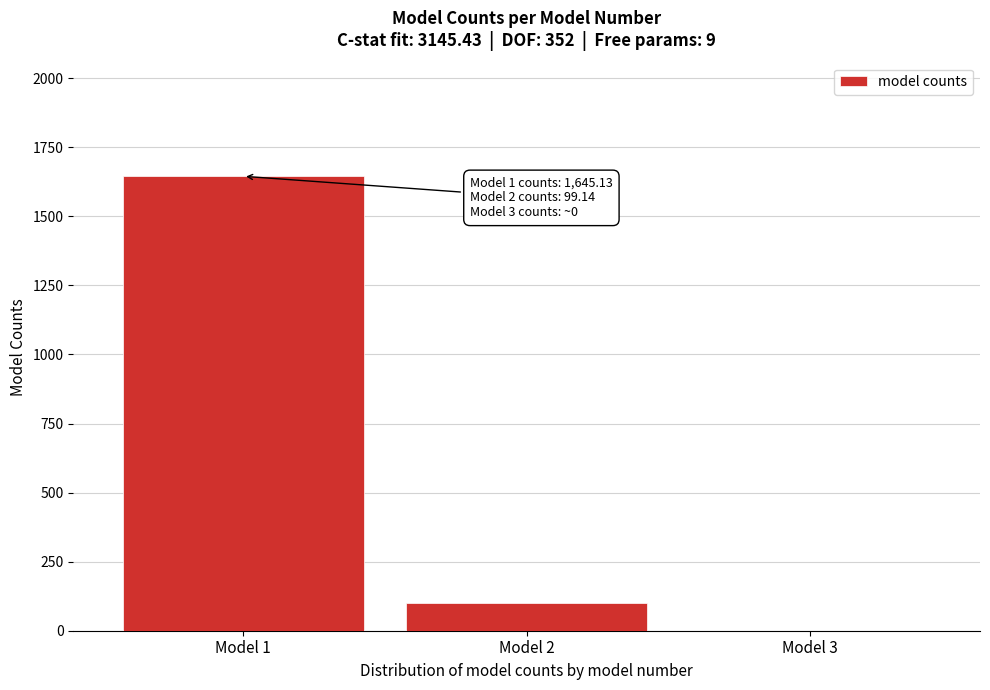

Reading left to right, transcribe all the data shown in this chart.

Model 1=1645.1	Model 2=99.1	Model 3=0.0